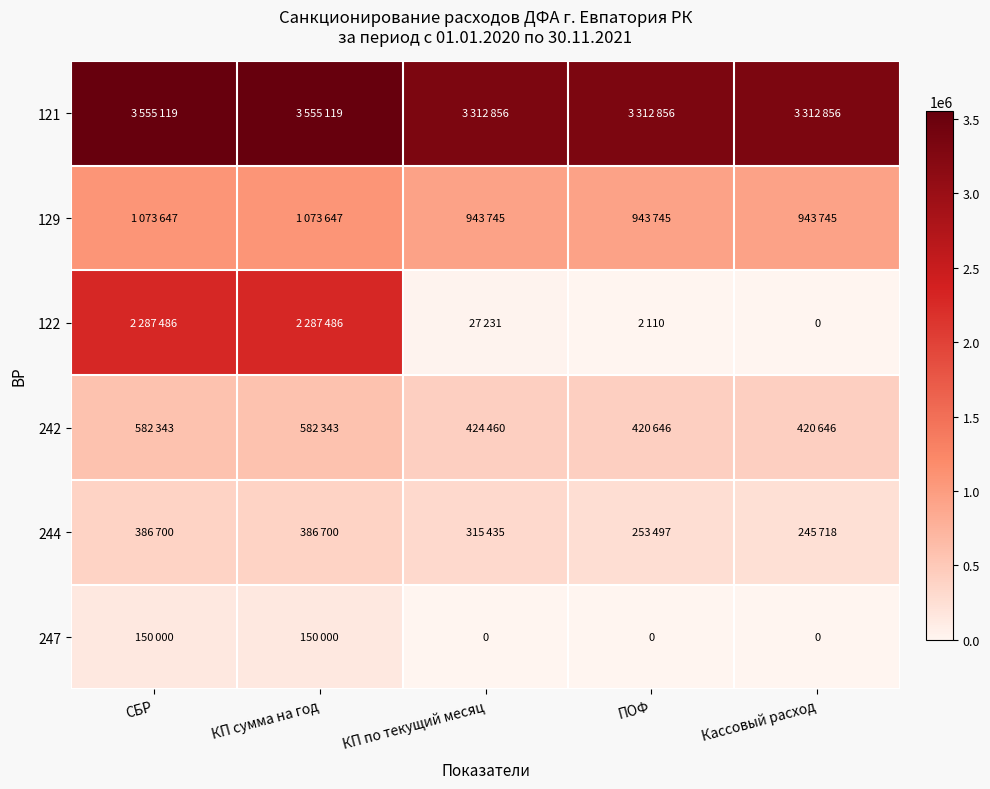

At which category is the sum across all series the highest?

СБР